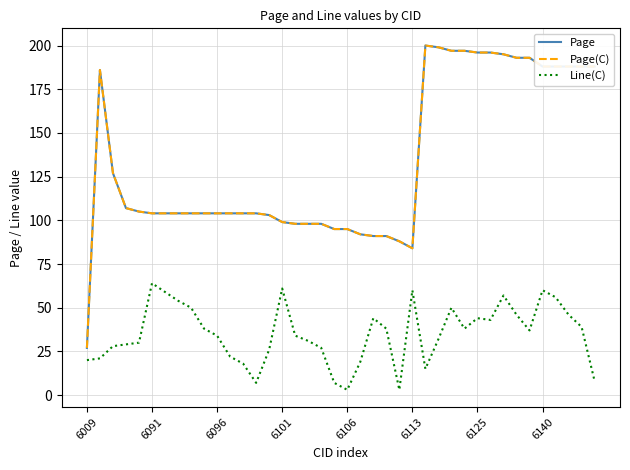

How many lines are shown in the chart?

3